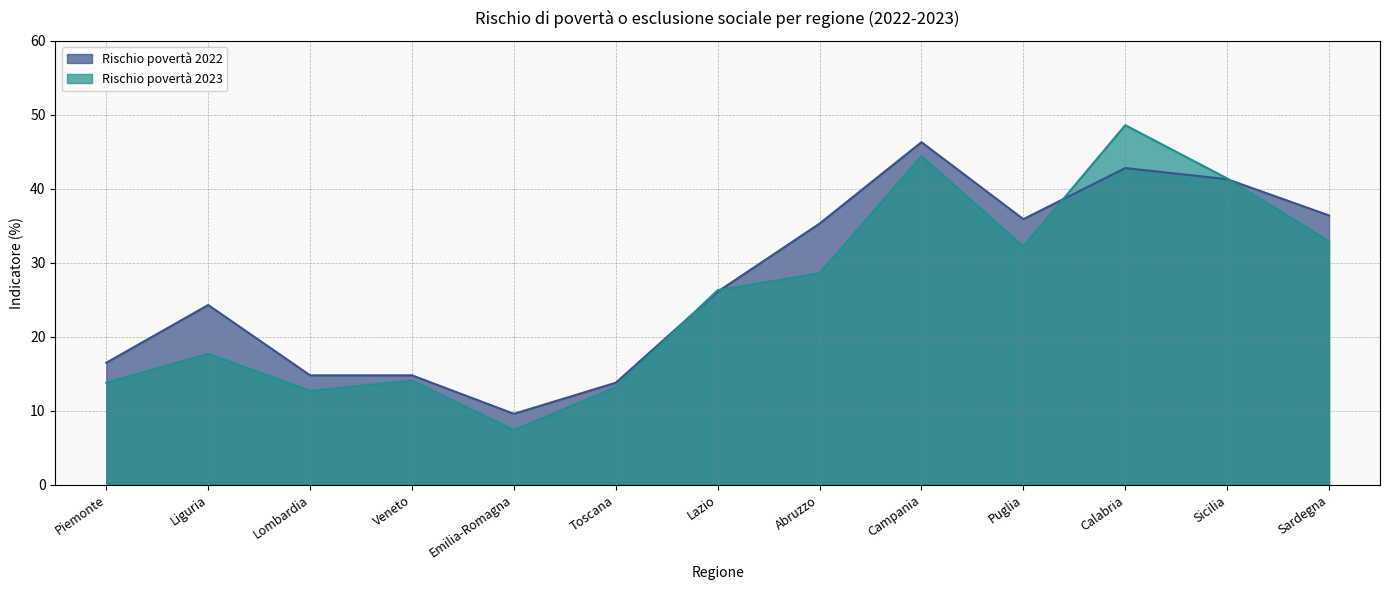

Rank the series at Veneto from lowest to highest value.

Rischio povertà 2023, Rischio povertà 2022